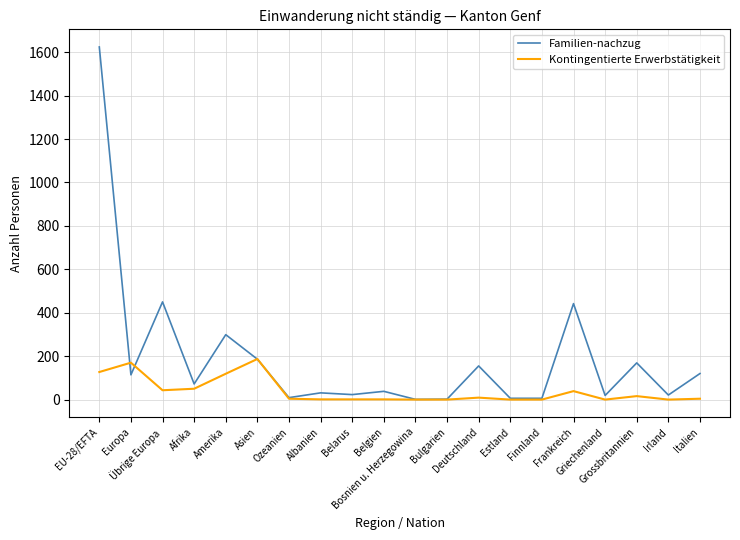

True or false: Familien-nachzug has a value of 23 at Belarus.

True